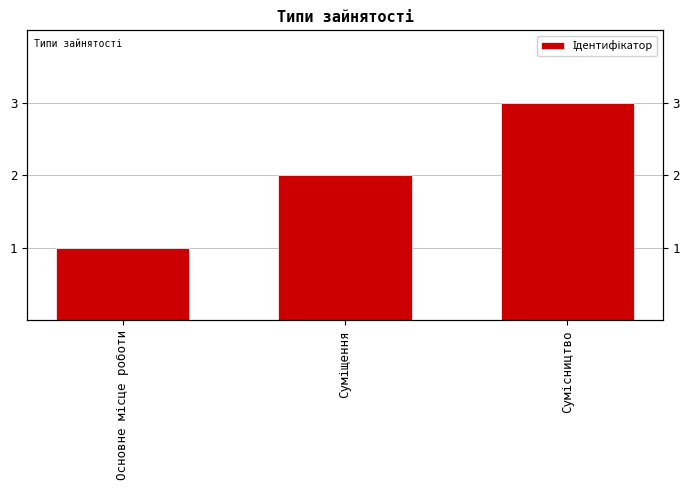

What is the approximate value at Суміщення?

2